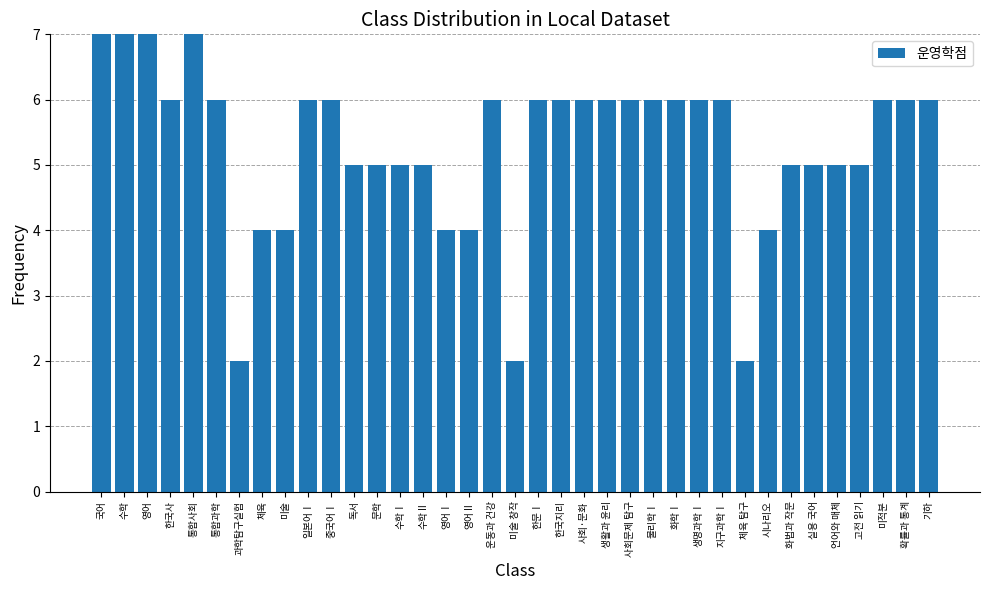

Between 한국지리 and 문학, which is larger?

한국지리